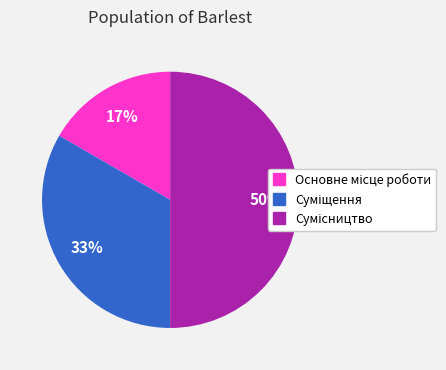

To the nearest percent, what is the average slice percentage?

33%